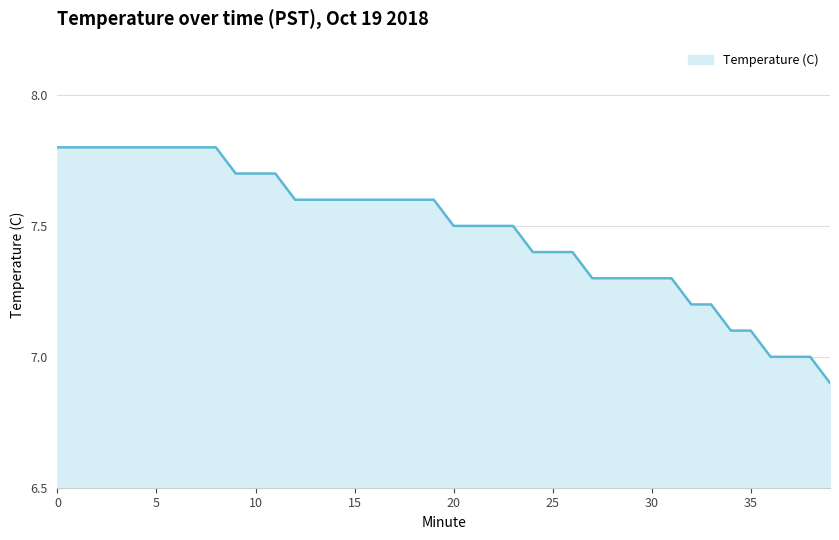

Count the values in the range 7 to 8.

39